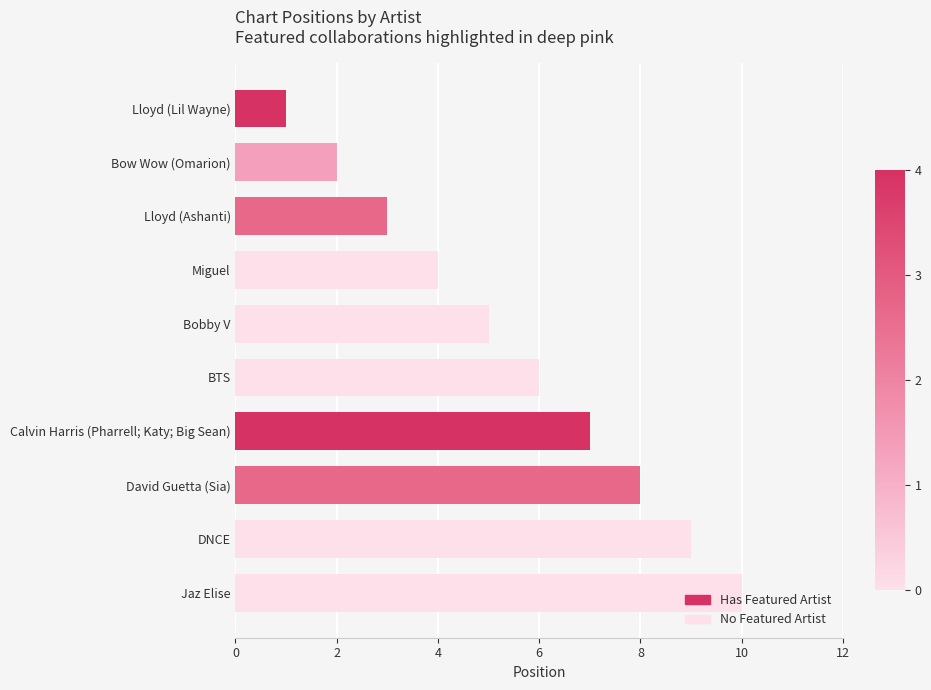

What is the approximate value at Jaz Elise?

10